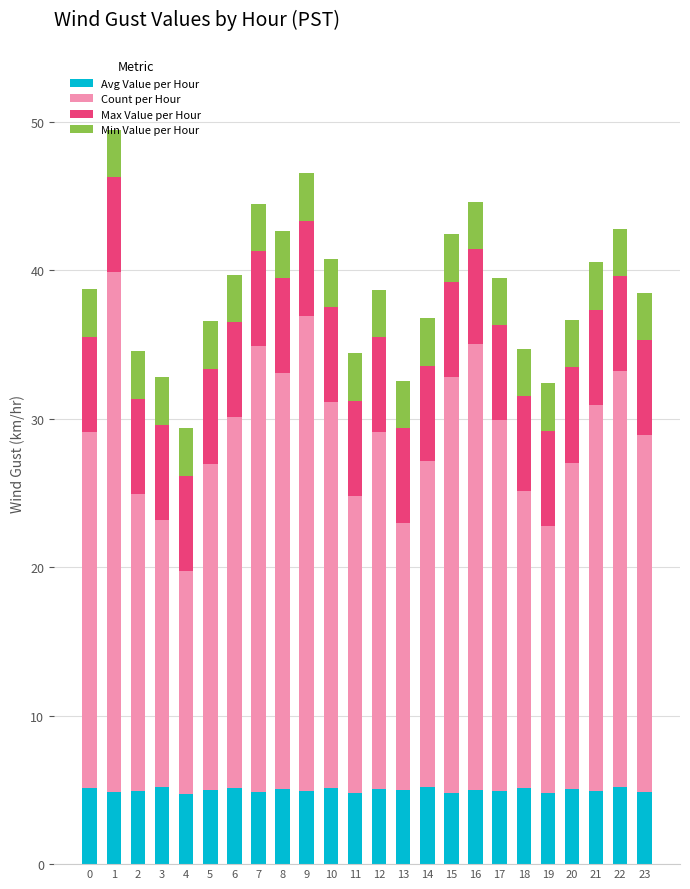

True or false: Avg Value per Hour has a value of 5.0 at 20.

True